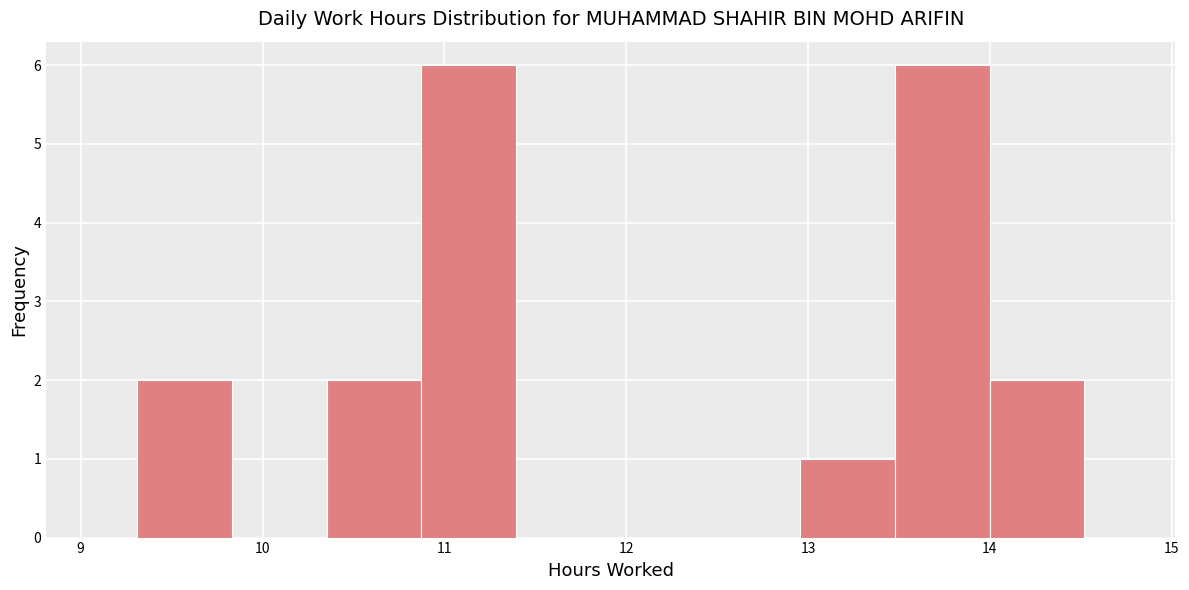

Reading left to right, transcribe this chart: for each bar, give the range it covers on the x-axis and its height. Neither the bar edges nor the heights are printed on the chart, so give them approximately, as read against the axes.

9.3 to 9.8: 2
9.8 to 10.4: 0
10.4 to 10.9: 2
10.9 to 11.4: 6
11.4 to 11.9: 0
11.9 to 12.4: 0
12.4 to 13.0: 0
13.0 to 13.5: 1
13.5 to 14.0: 6
14.0 to 14.5: 2